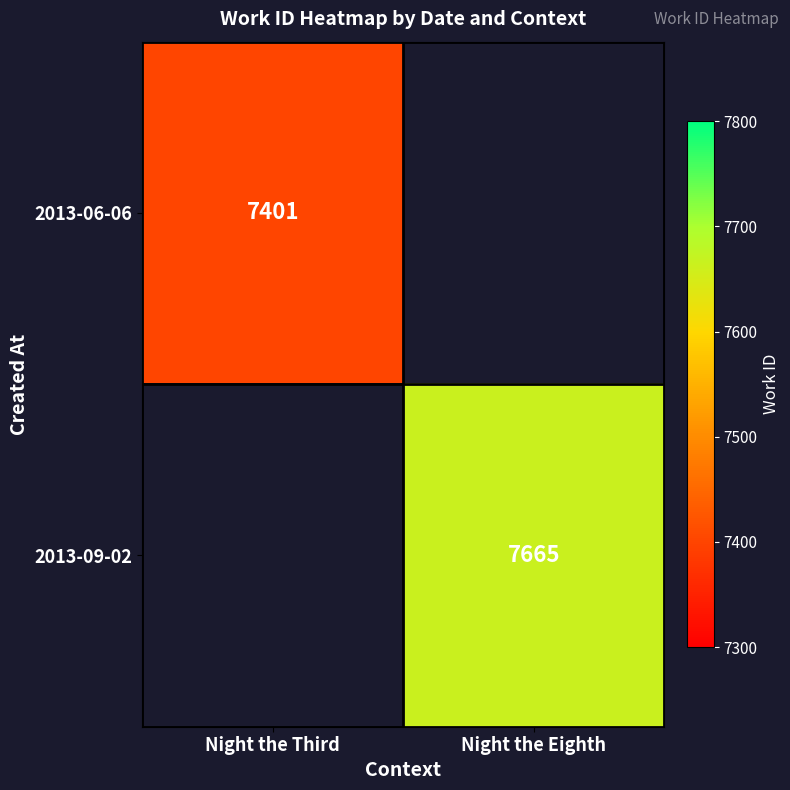

Is the value of 2013-06-06 at Night the Third greater than the value of 2013-09-02 at Night the Eighth?

No